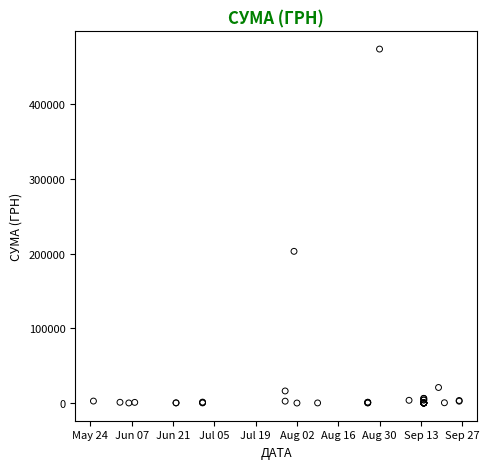

What Y value in the scatter plot is closest to 237129?

203248.0